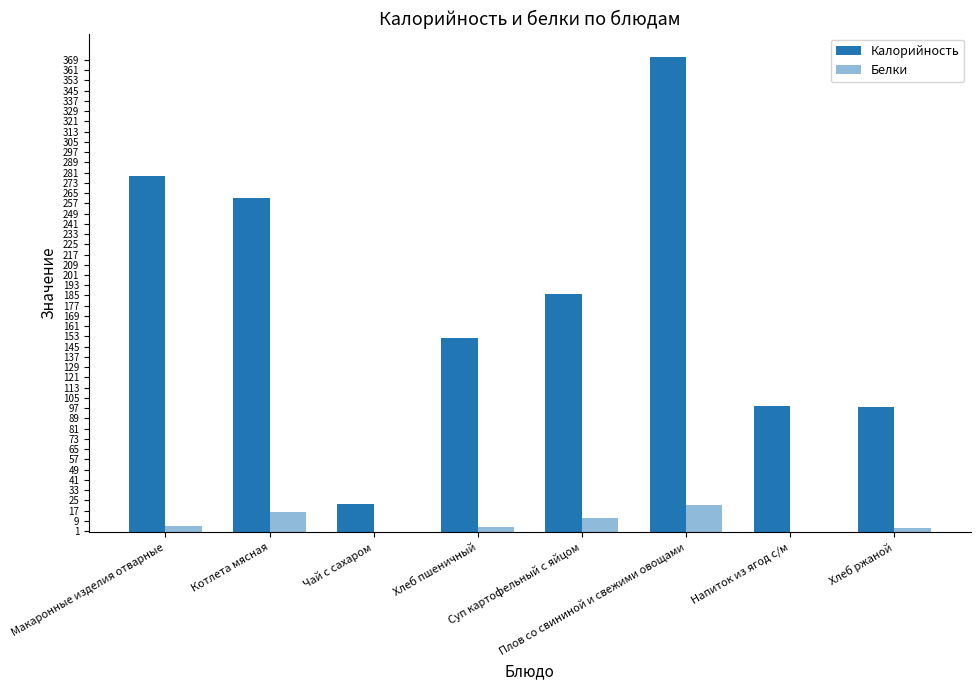

At which label does Белки reach its peak?

Плов со свининой и свежими овощами